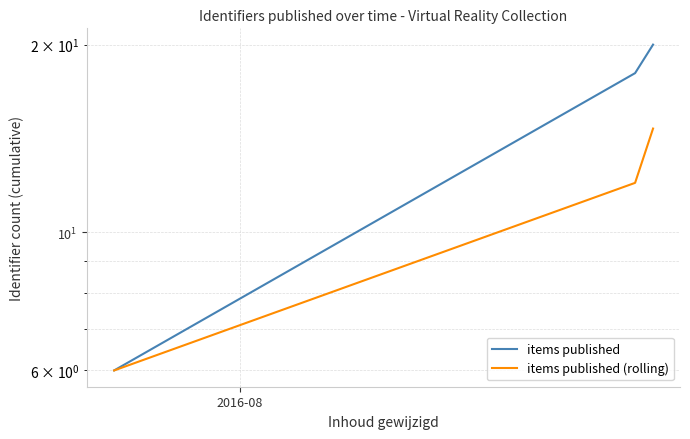

Is this an area chart (filled region under the line)?

No